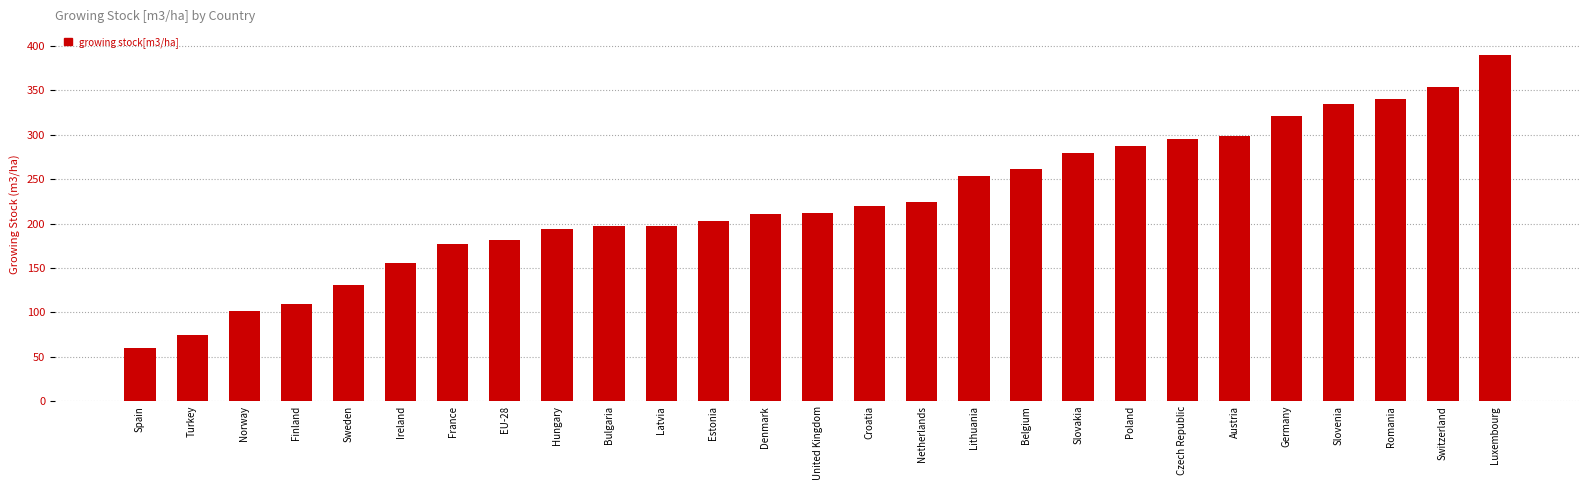

What position from the right is EU-28?

20